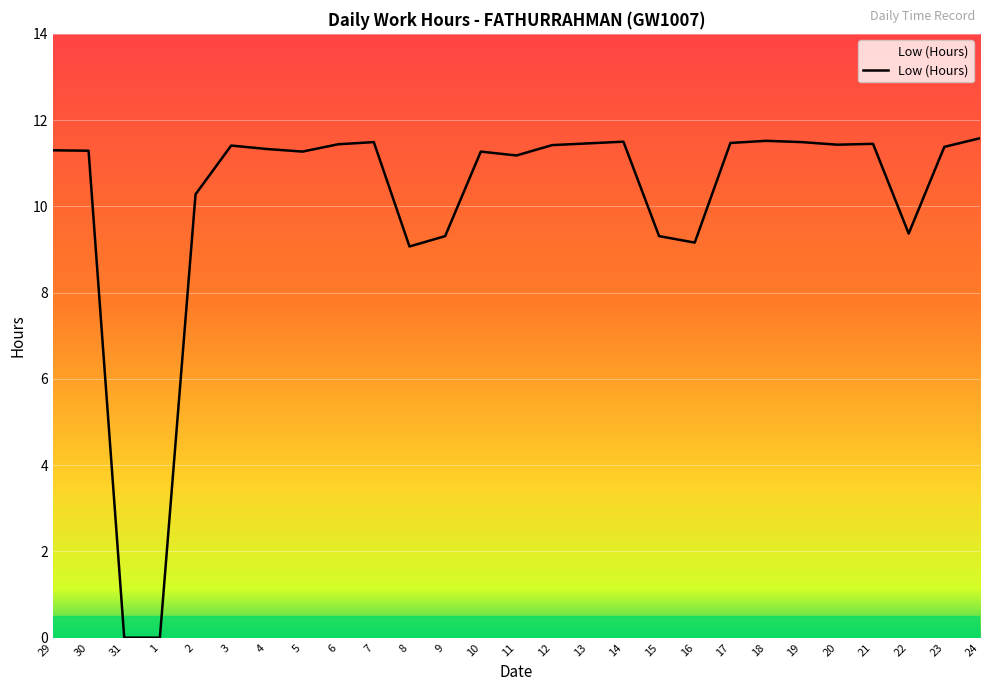

What is the maximum value shown in the chart?

11.6